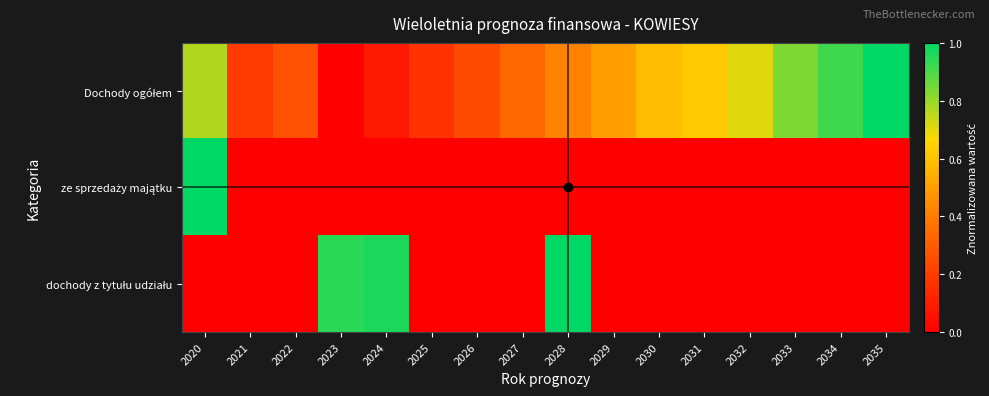

At which category does the chart reach its minimum across all series?

2023